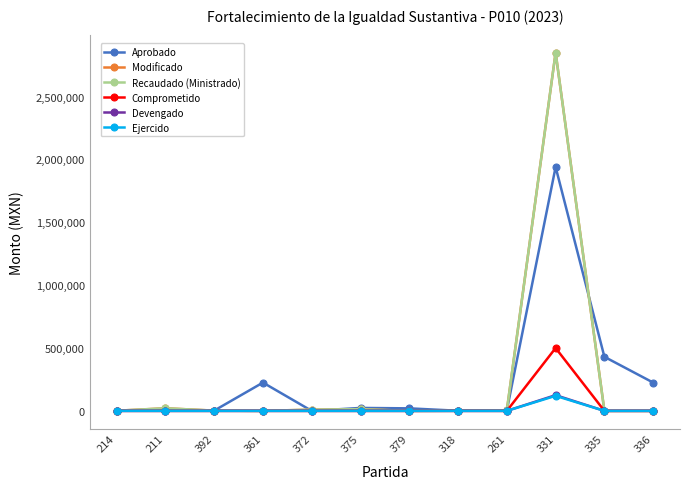

At which category does Recaudado (Ministrado) reach its first local peak?

211